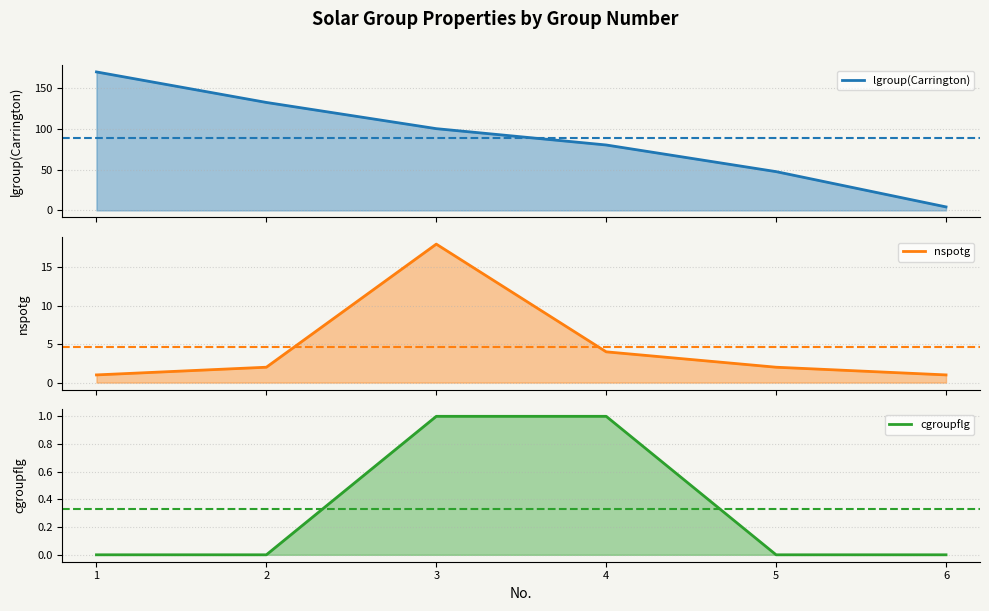

At 5, list the series in order from largest to smallest.

lgroup(Carrington), nspotg, cgroupflg